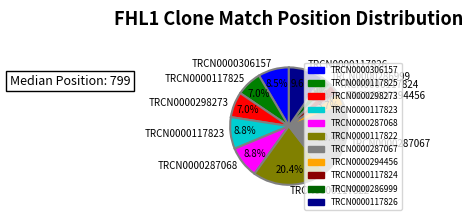

Which has a higher value, TRCN0000298273 or TRCN0000286999?

TRCN0000298273